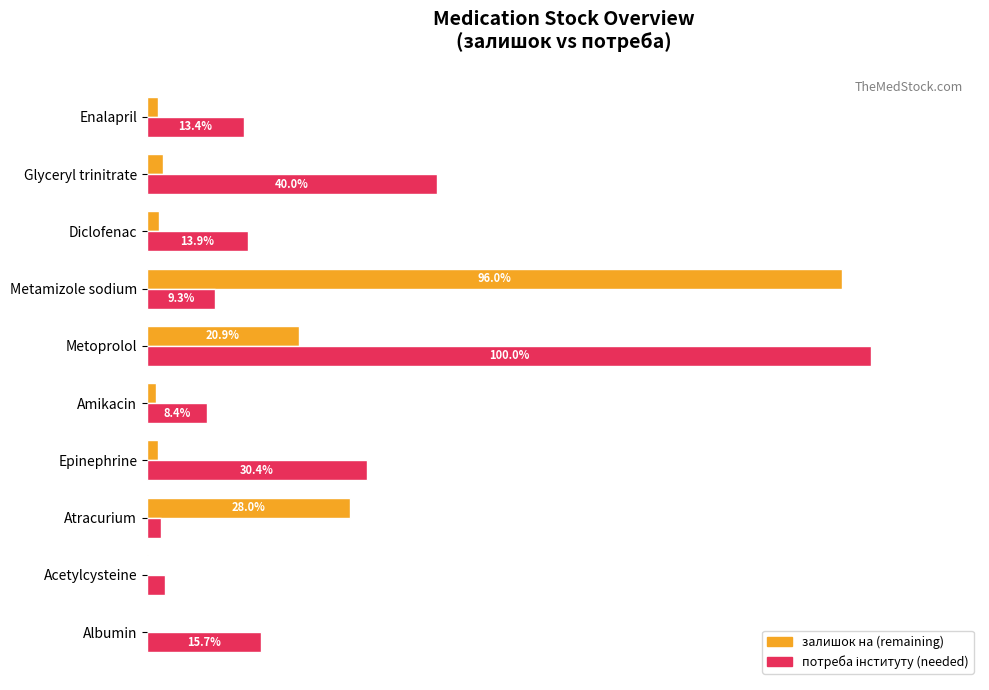

Which series changed the most between Atracurium and Amikacin?

залишок на (remaining)